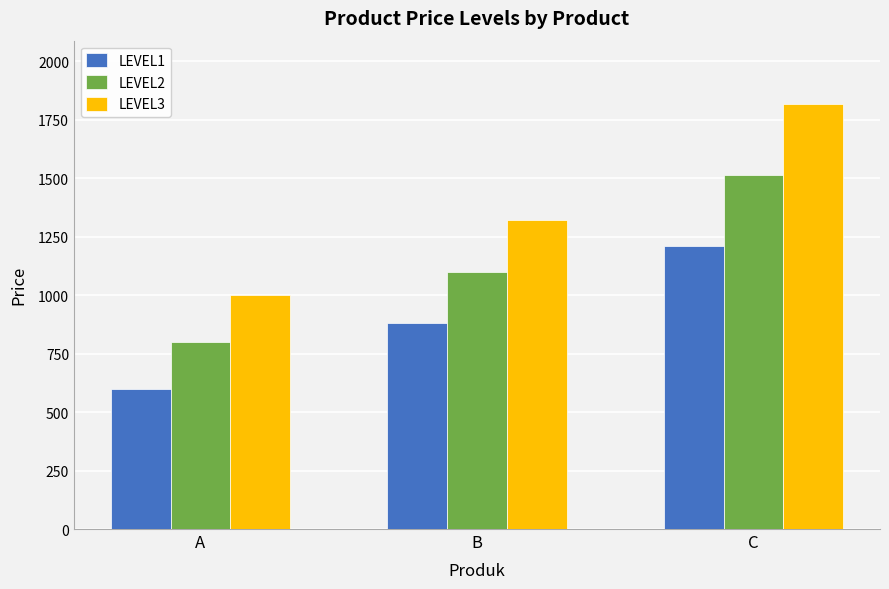

Reading right to left, transcribe all the data shown in this chart.

LEVEL1: C=1210.0	B=880.0	A=600.0
LEVEL2: C=1512.5	B=1100.0	A=800.0
LEVEL3: C=1815.0	B=1320.0	A=1000.0